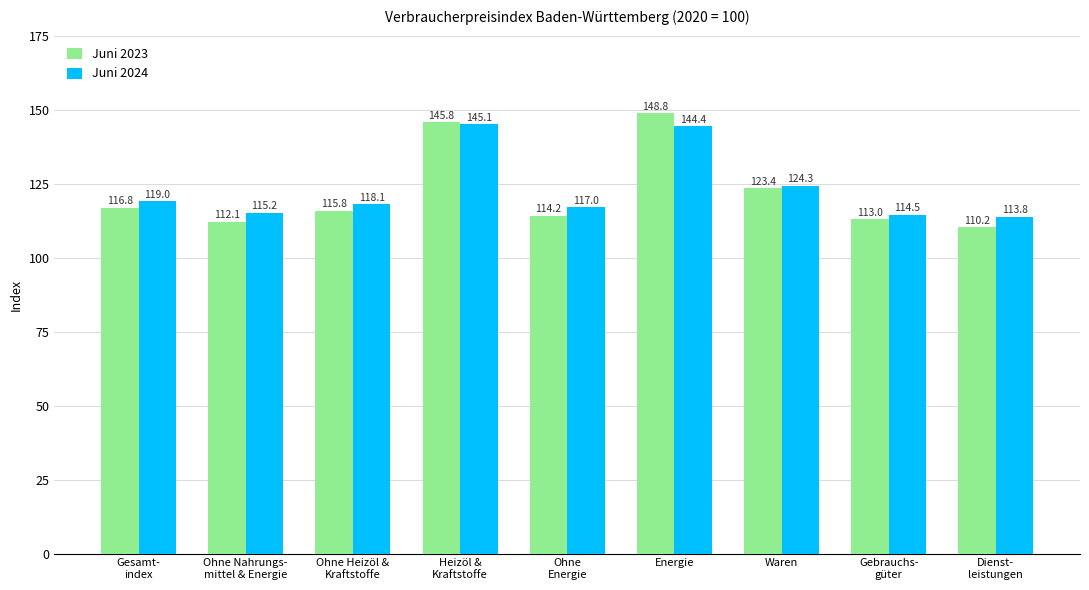

What is the value of the Juni 2024 bar at the 7th from the left?

124.3